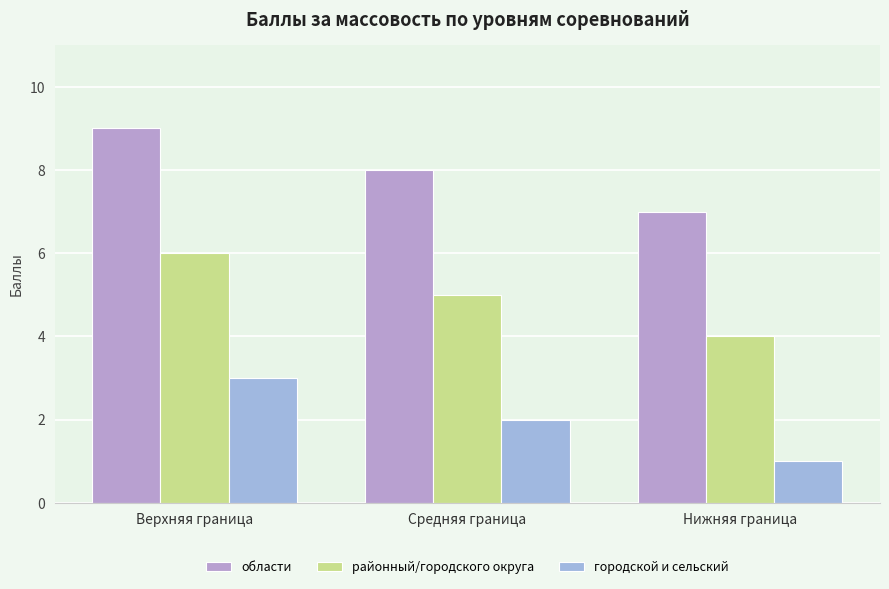

How many data points in городской и сельский are less than 2?

1